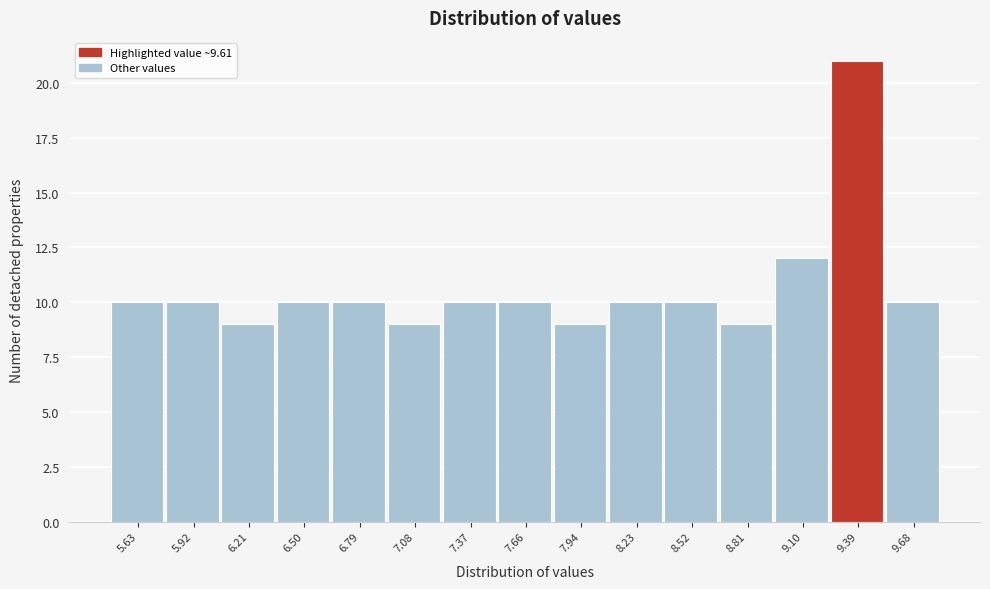

Reading left to right, what are all the values shown in this chart?

5.63=10	5.92=10	6.21=9	6.50=10	6.79=10	7.08=9	7.37=10	7.66=10	7.94=9	8.23=10	8.52=10	8.81=9	9.10=12	9.39=21	9.68=10